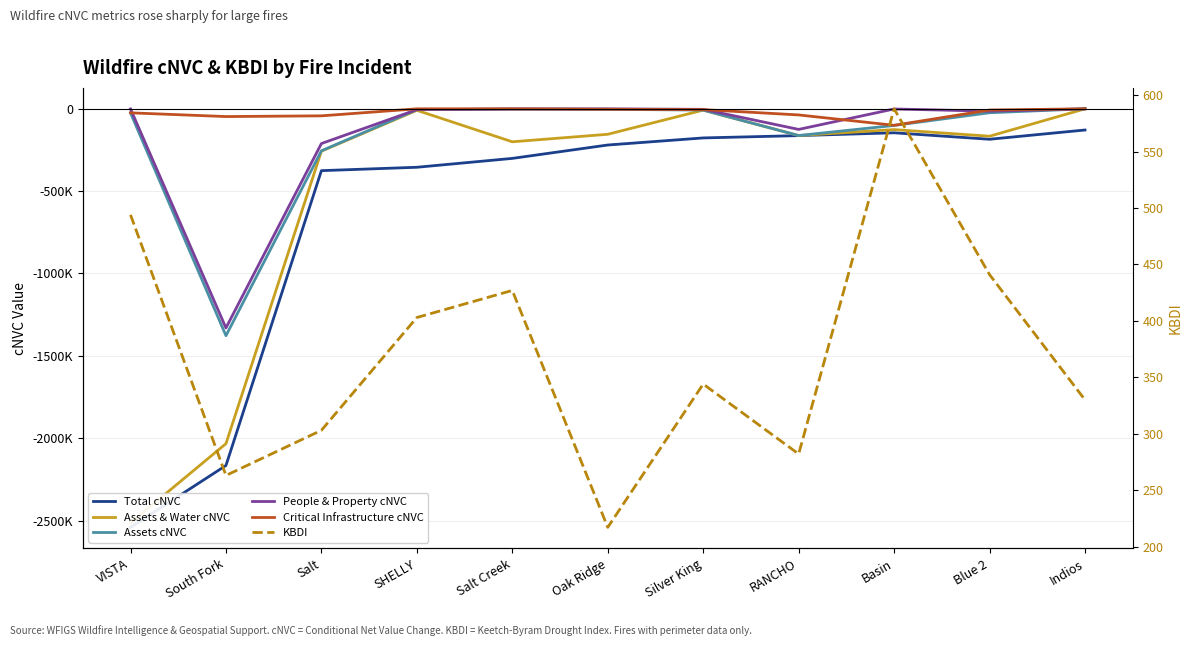

True or false: Assets cNVC has a value of -2939 at Oak Ridge.

True